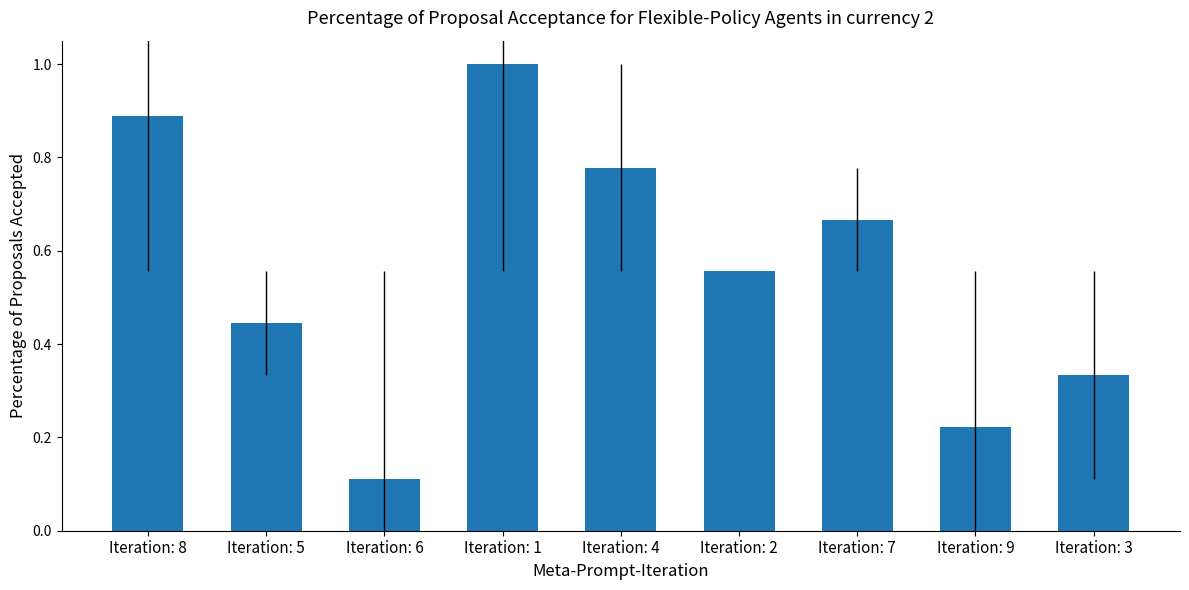

What is the greatest value displayed?

1.0